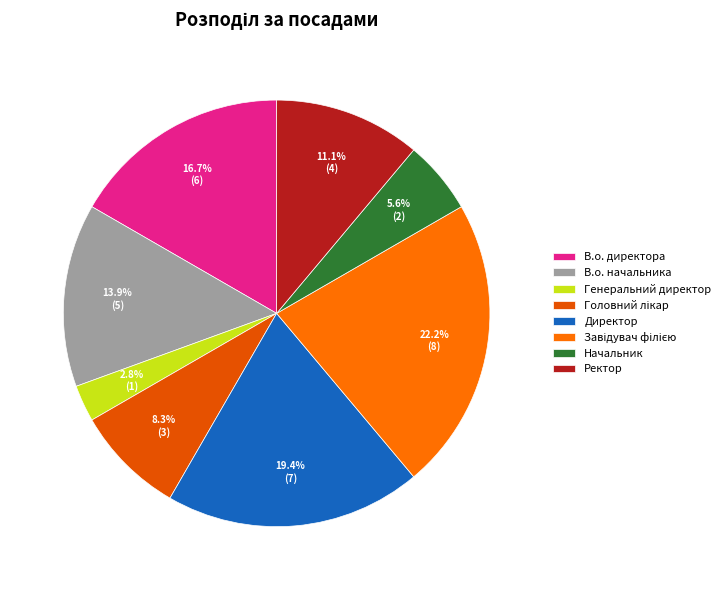

Is there a majority slice in this chart?

No